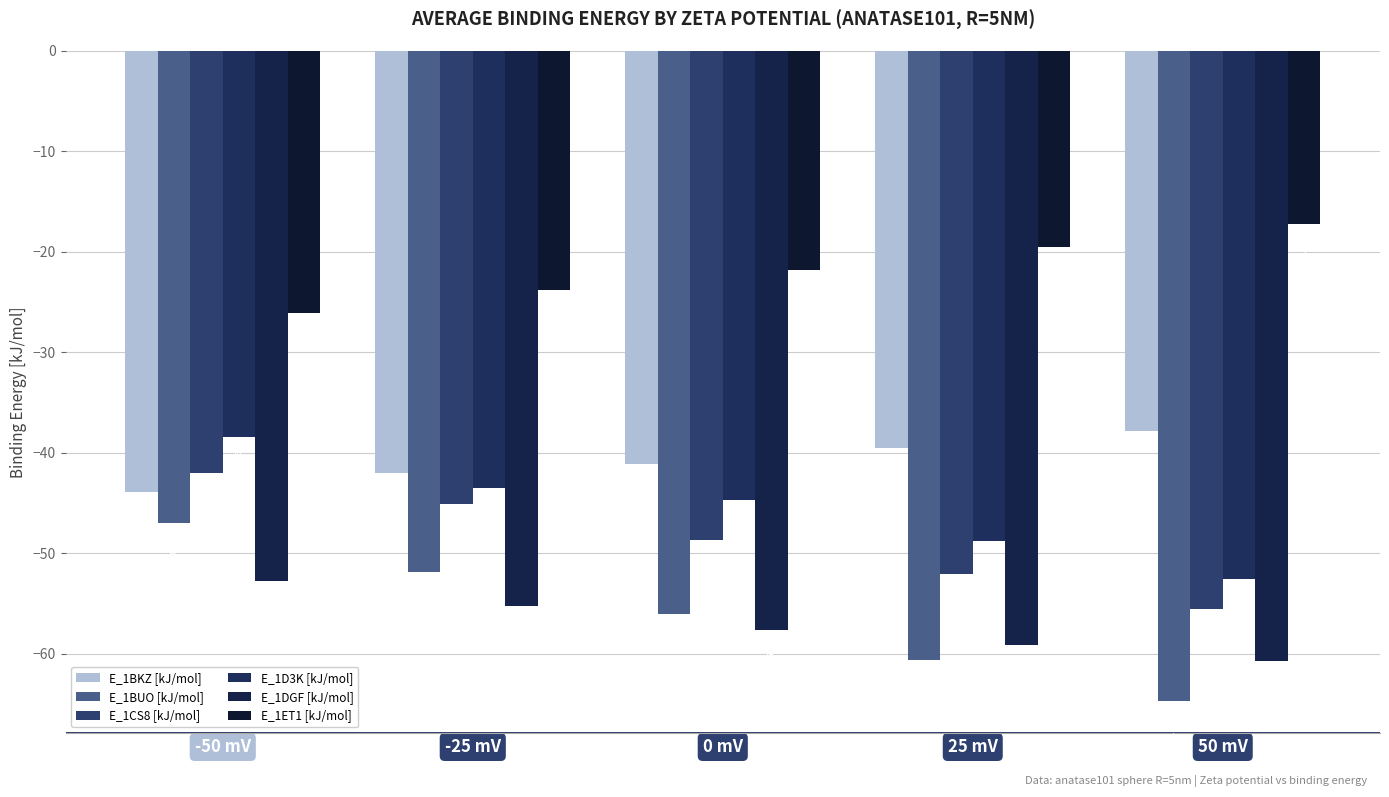

Reading left to right, what are all the values shown in this chart?

E_1BKZ [kJ/mol]: -43.9	-42.1	-41.1	-39.5	-37.9
E_1BUO [kJ/mol]: -47.0	-51.8	-56.0	-60.6	-64.7
E_1CS8 [kJ/mol]: -42.1	-45.1	-48.7	-52.1	-55.6
E_1D3K [kJ/mol]: -38.5	-43.5	-44.7	-48.8	-52.6
E_1DGF [kJ/mol]: -52.8	-55.3	-57.6	-59.2	-60.7
E_1ET1 [kJ/mol]: -26.1	-23.8	-21.8	-19.6	-17.2